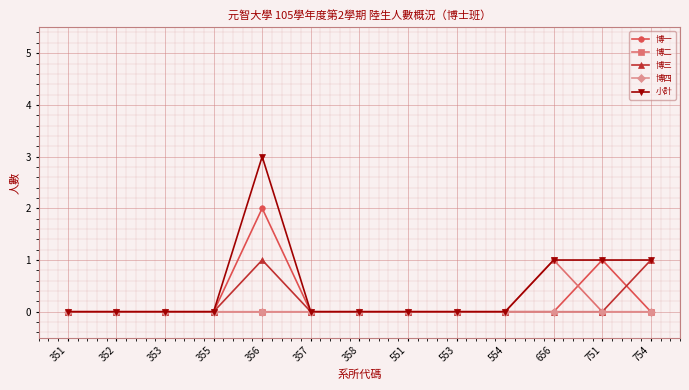

Which series has the largest range (max minus min)?

小計